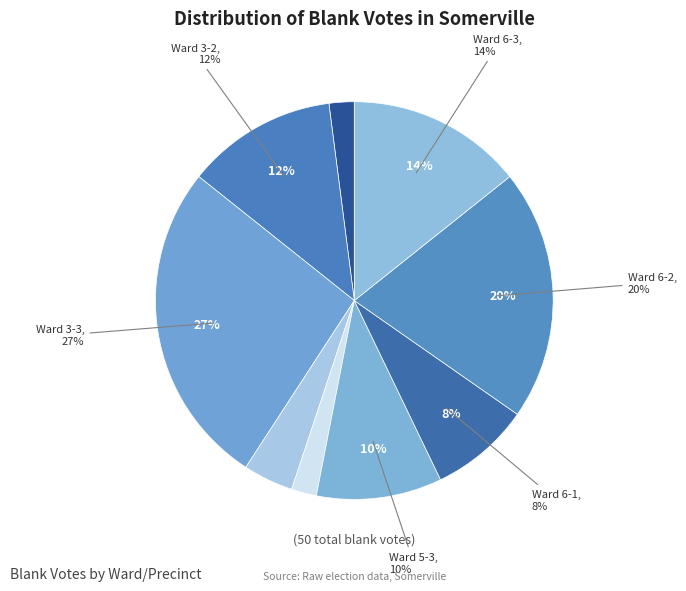

What is the smallest slice in the pie chart?

Ward 5-1